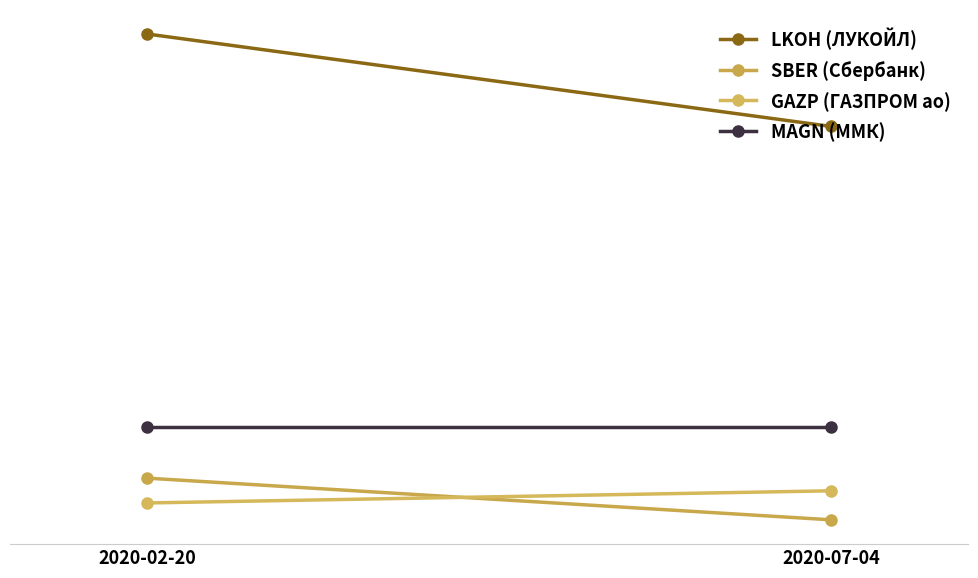

Is this an area chart (filled region under the line)?

No